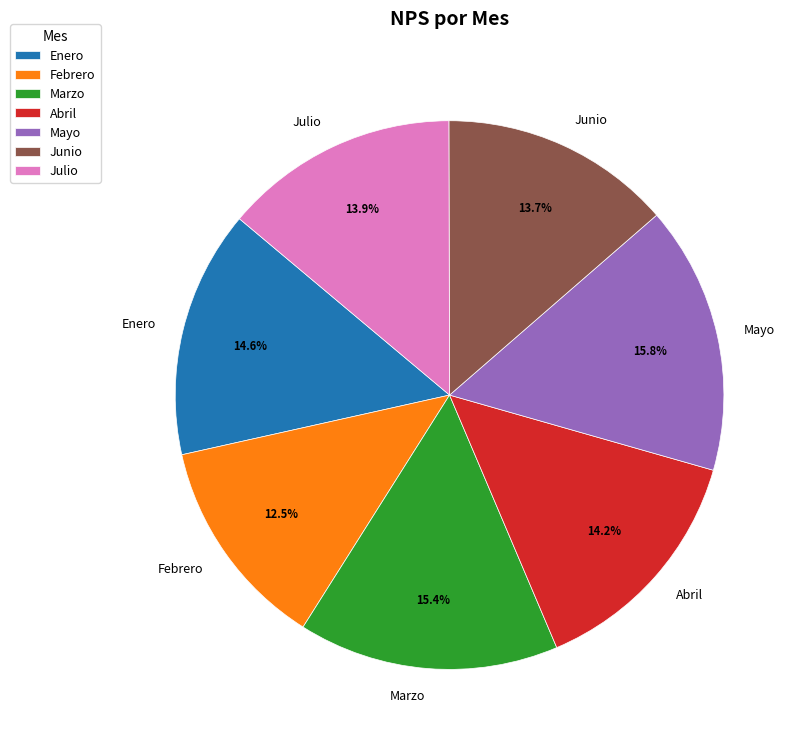

What percentage is NOT represented by Mayo?

84.2%